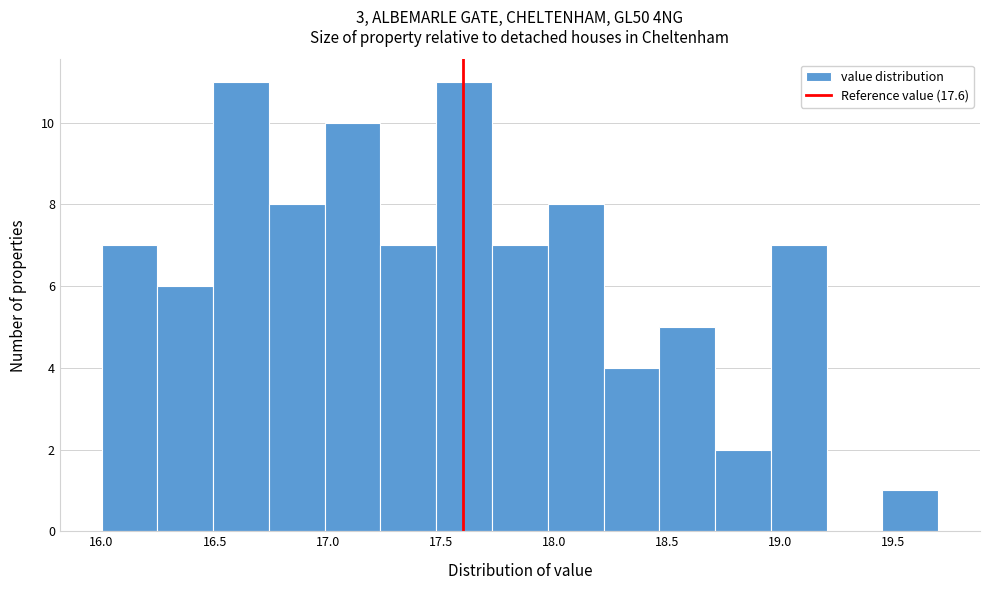

How tall is the bar that spans 16.25 to 16.50 on the x-axis? Neither the bar edges nor the heights are printed on the chart, so give them approximately, as read against the axes.

6